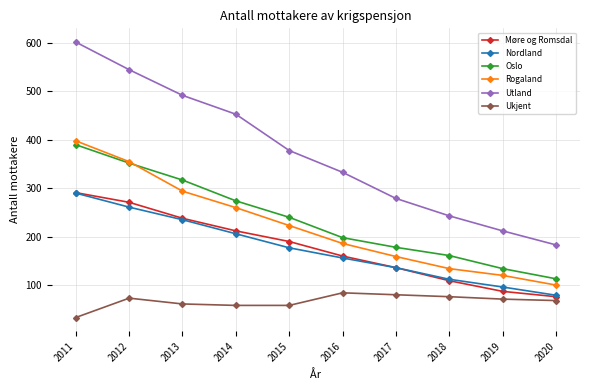

Which series changed the most between 2014 and 2020?

Utland